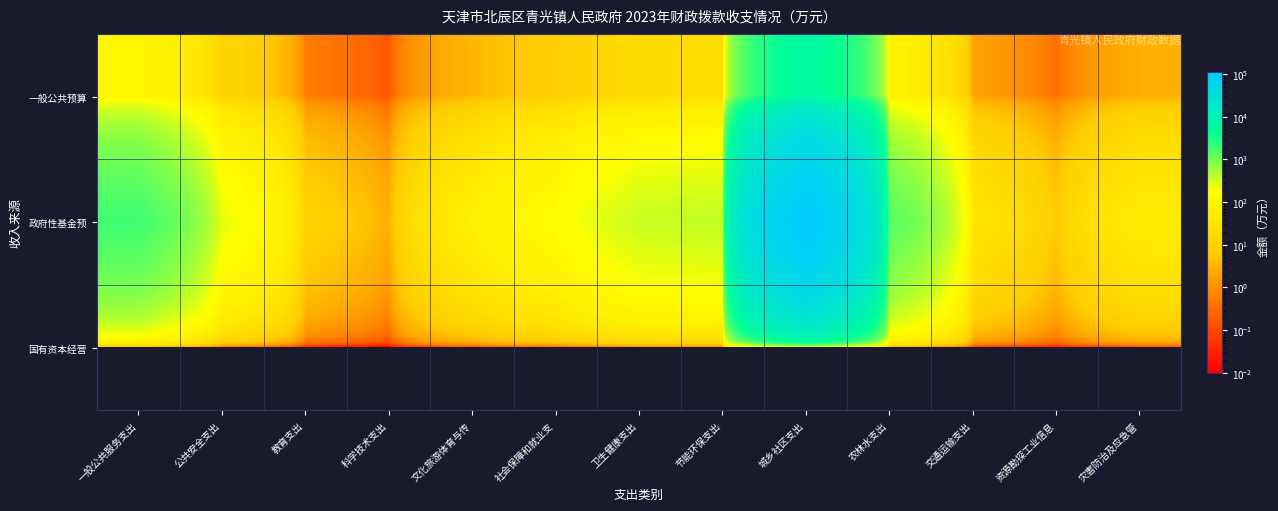

What is the greatest value displayed?

113689.2